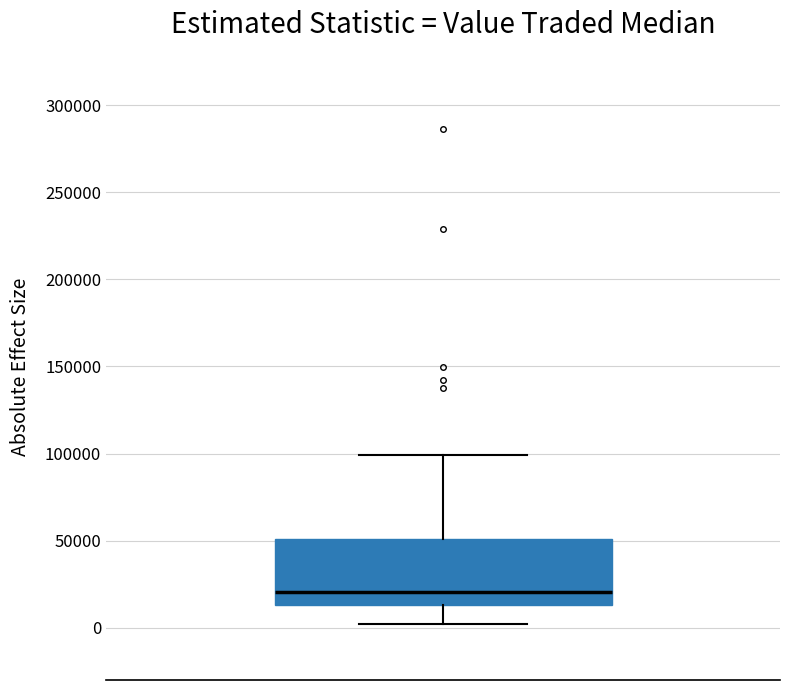

Where is the lower edge of the box on the y-axis? The values are not printed on the chart, so give them approximately, as read against the axis.

15000